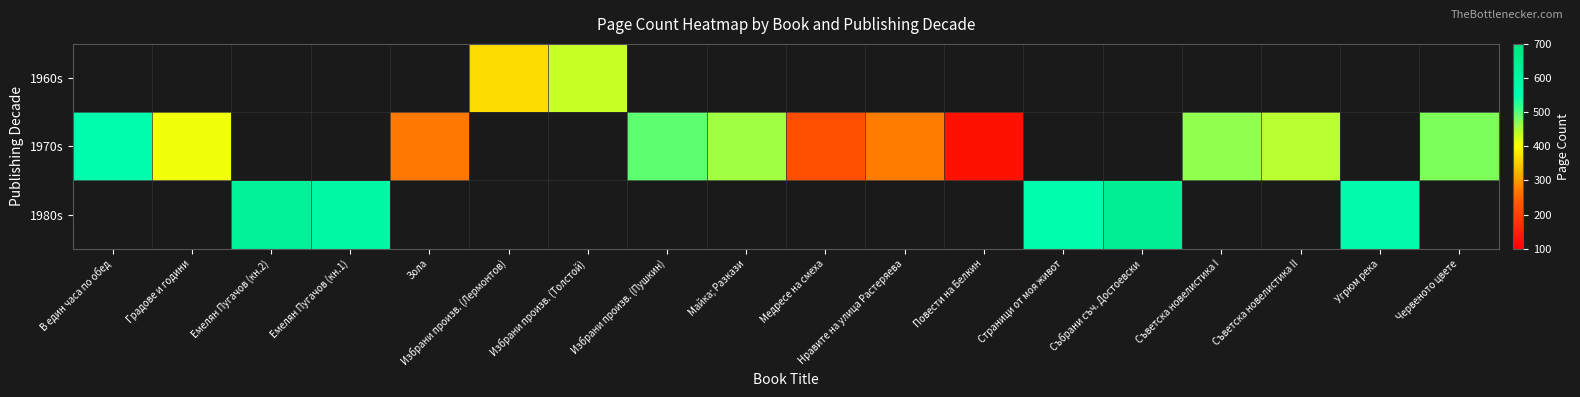

What is the sum of the 1970s values at Съветска новелистика I and Повести на Белкин?

592.0